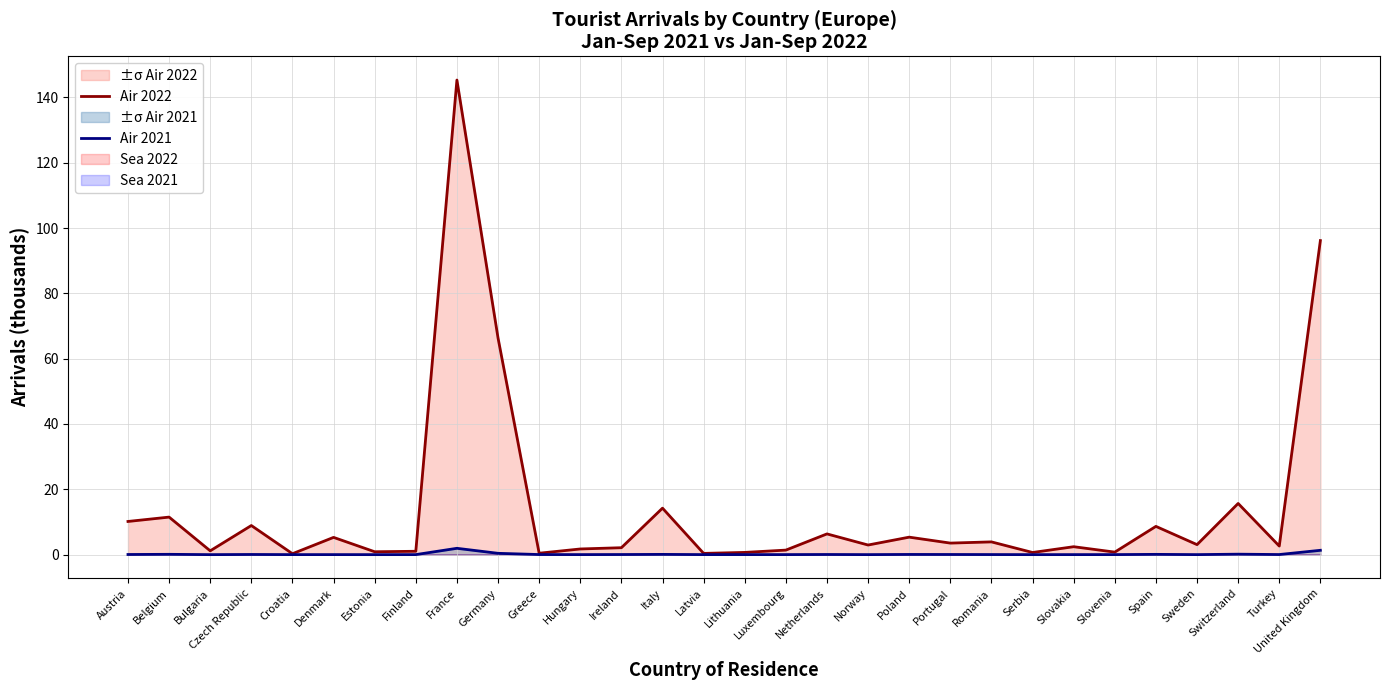

Which series has the largest total across all categories?

Air 2022